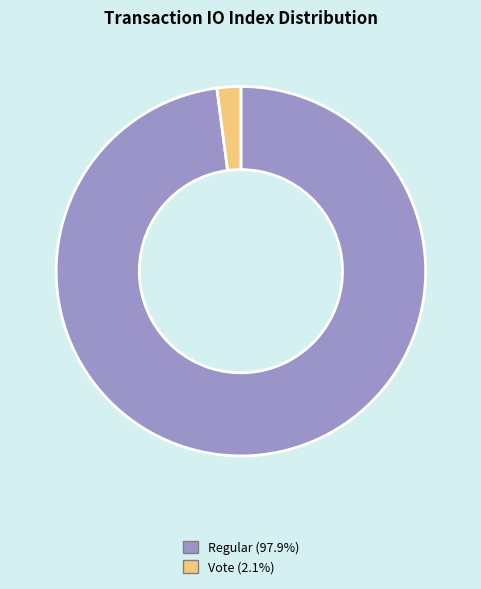

Is there any slice that represents more than half of the pie?

Yes